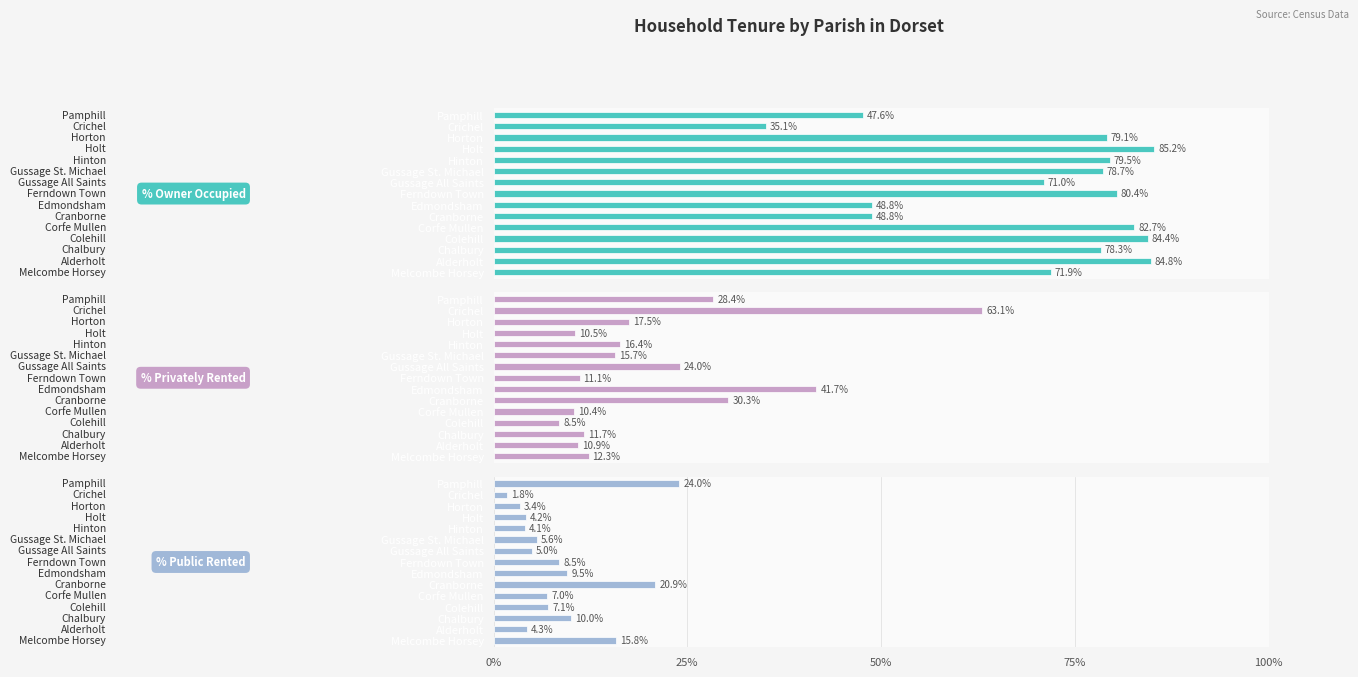

What is the sum of all % Public Rented values?

131.2